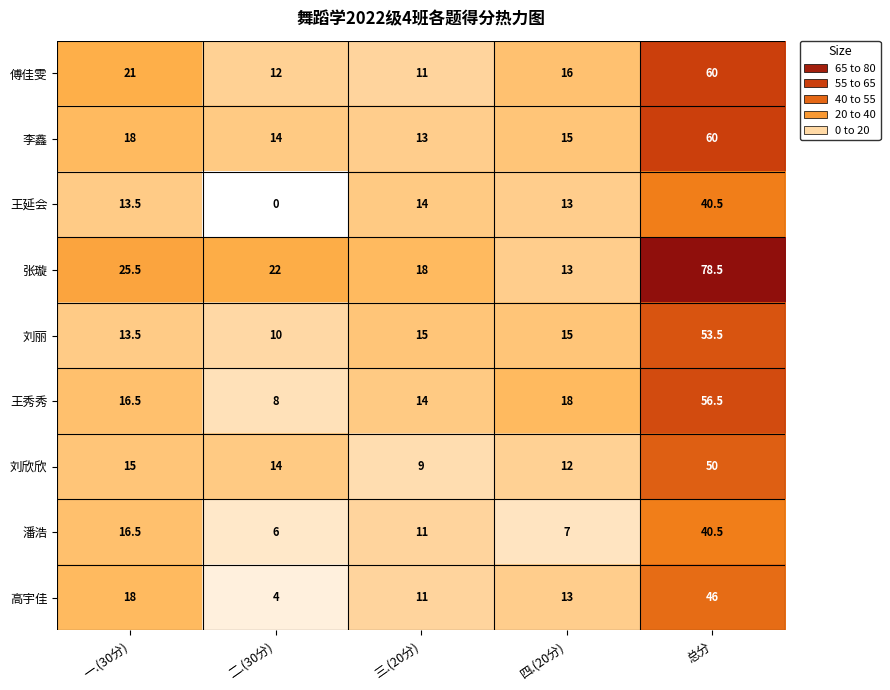

Which series changed the most between 一.(30分) and 三.(20分)?

傅佳雯